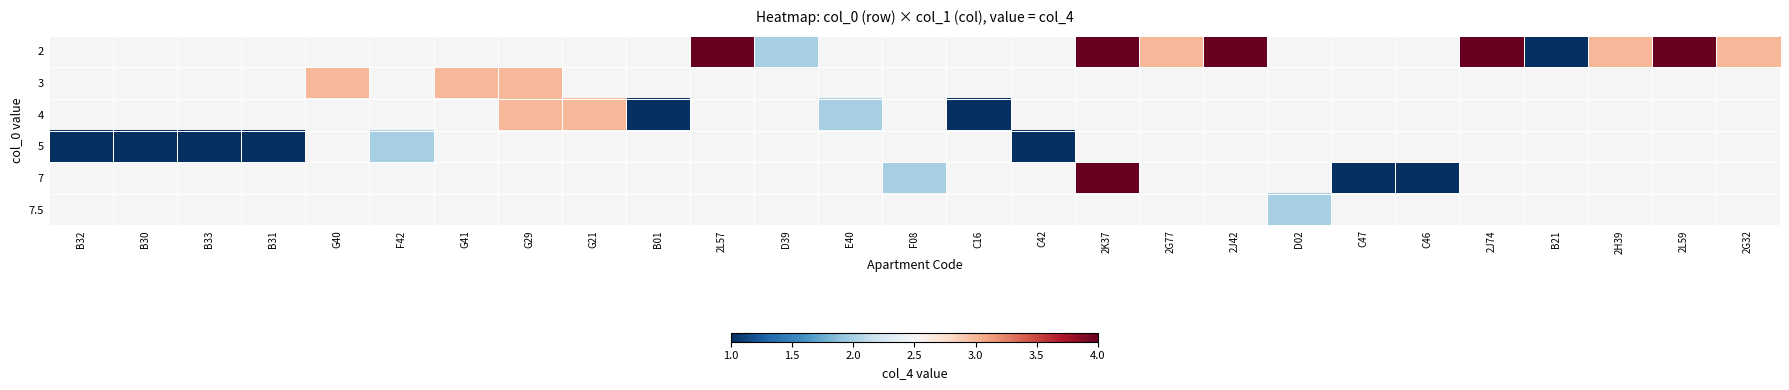

True or false: 2 has a value of 6.5 at 2K37.

False